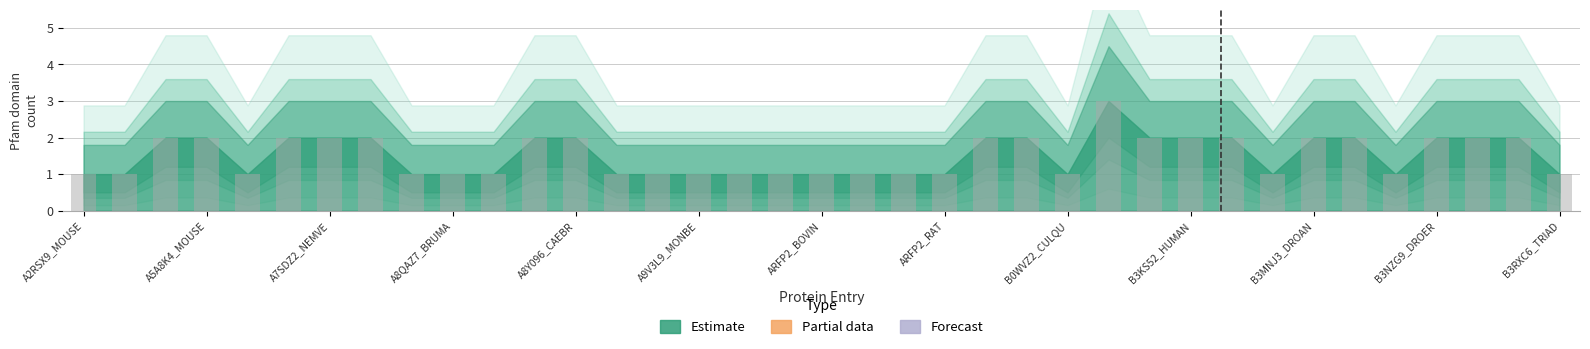

What is the greatest value displayed?

3